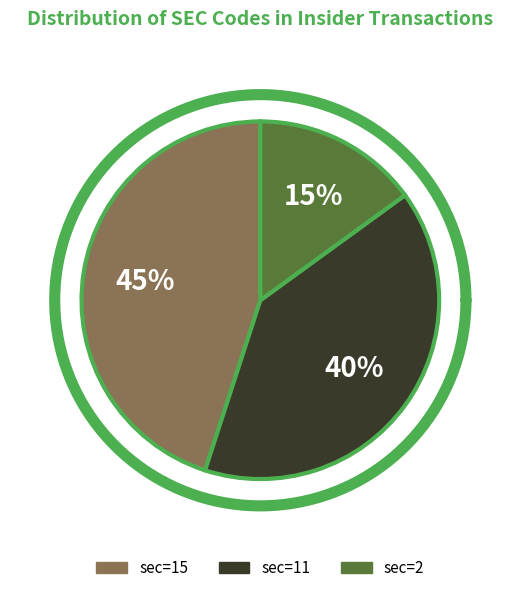

What is the ratio of the value at 15 to the value at 2?

3.0